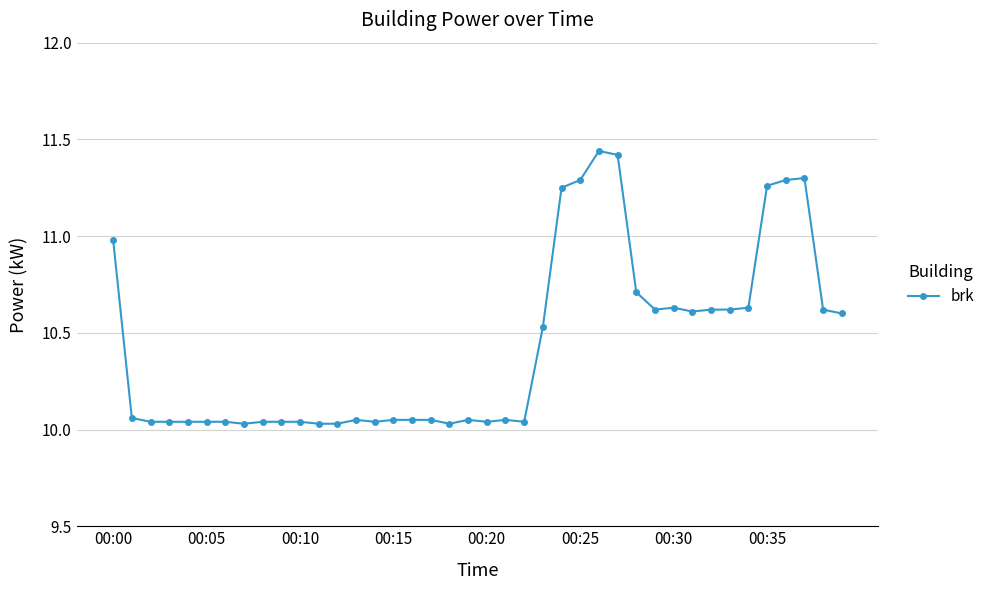

What is the difference between the second highest and minimum values?

1.4